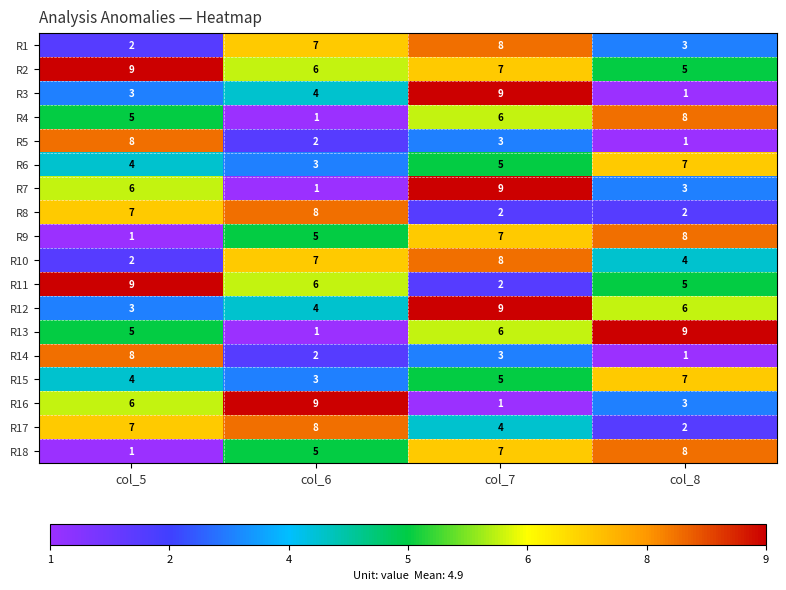

What is the sum of the R9 values at col_5 and col_7?

8